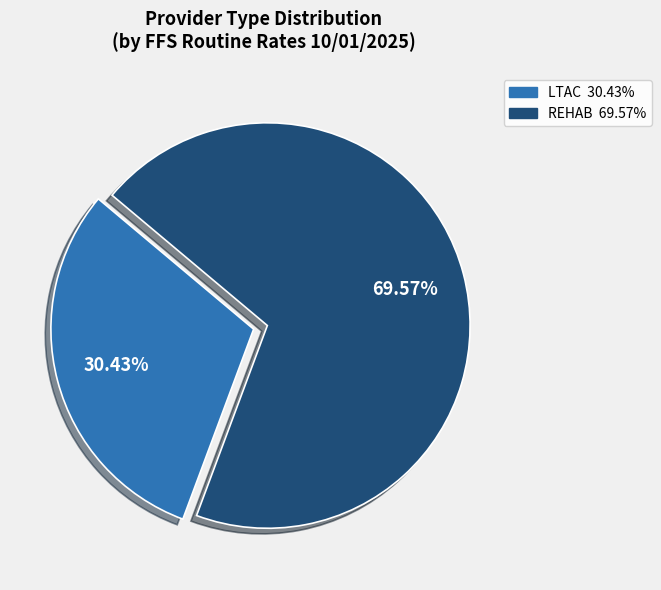

What percentage is the LTAC slice, to the nearest percent?

30%